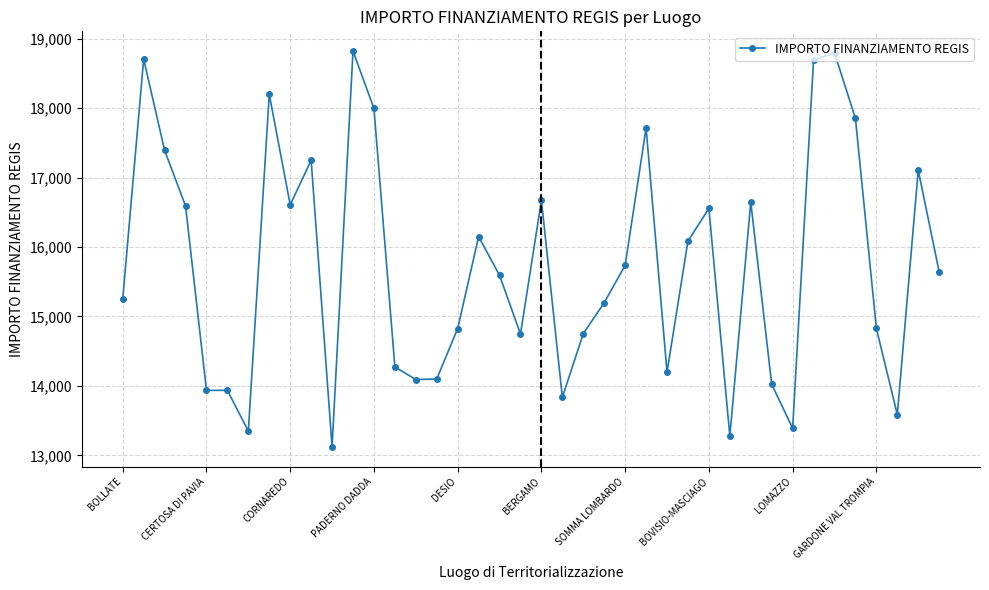

How many lines are shown in the chart?

1